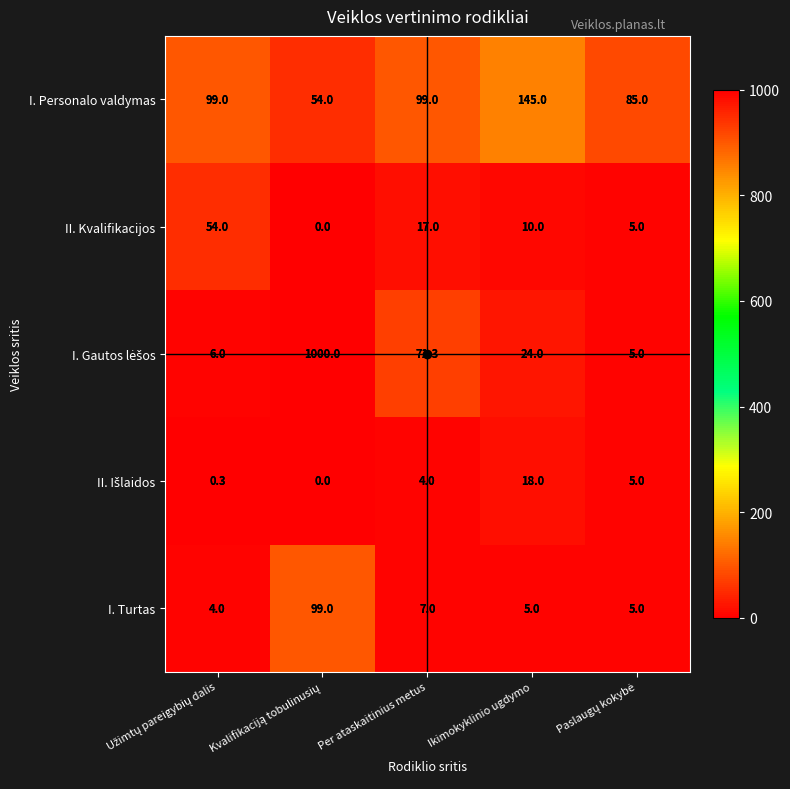

What is the total value across all series at Ikimokyklinio ugdymo?

202.0